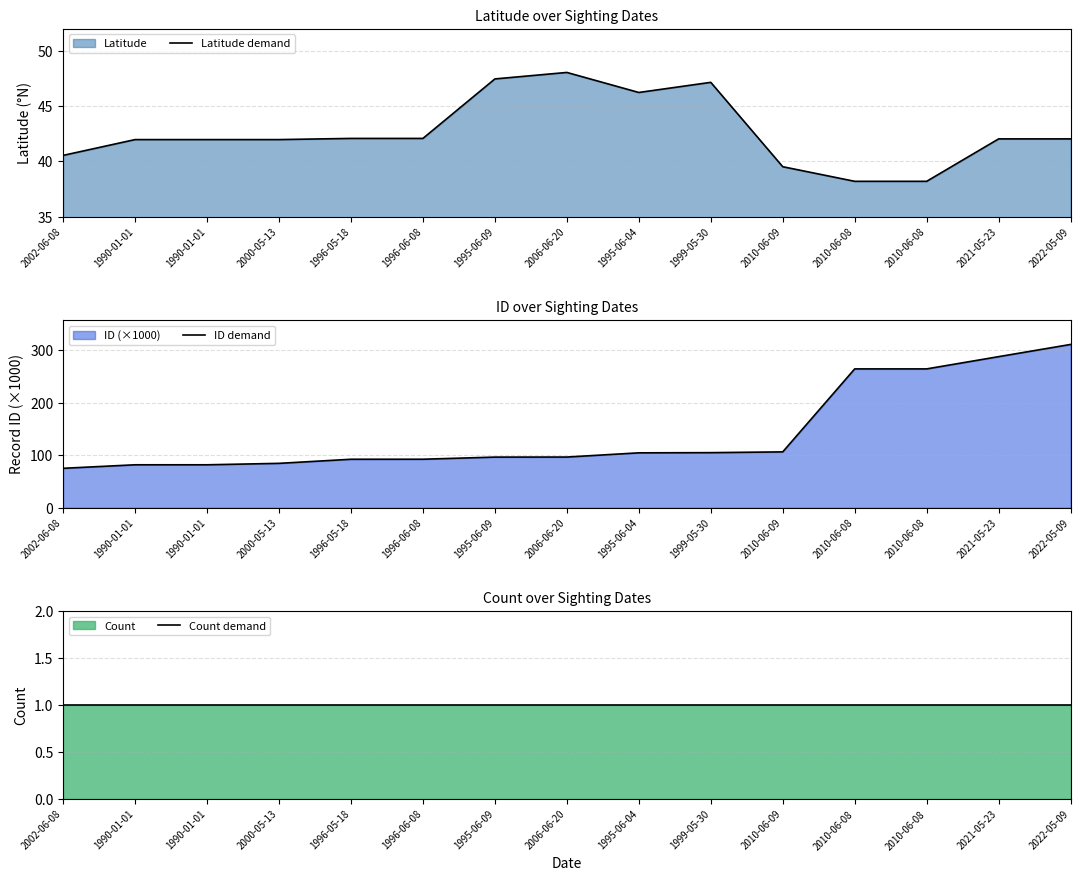

Which series has the widest spread of values?

ID demand